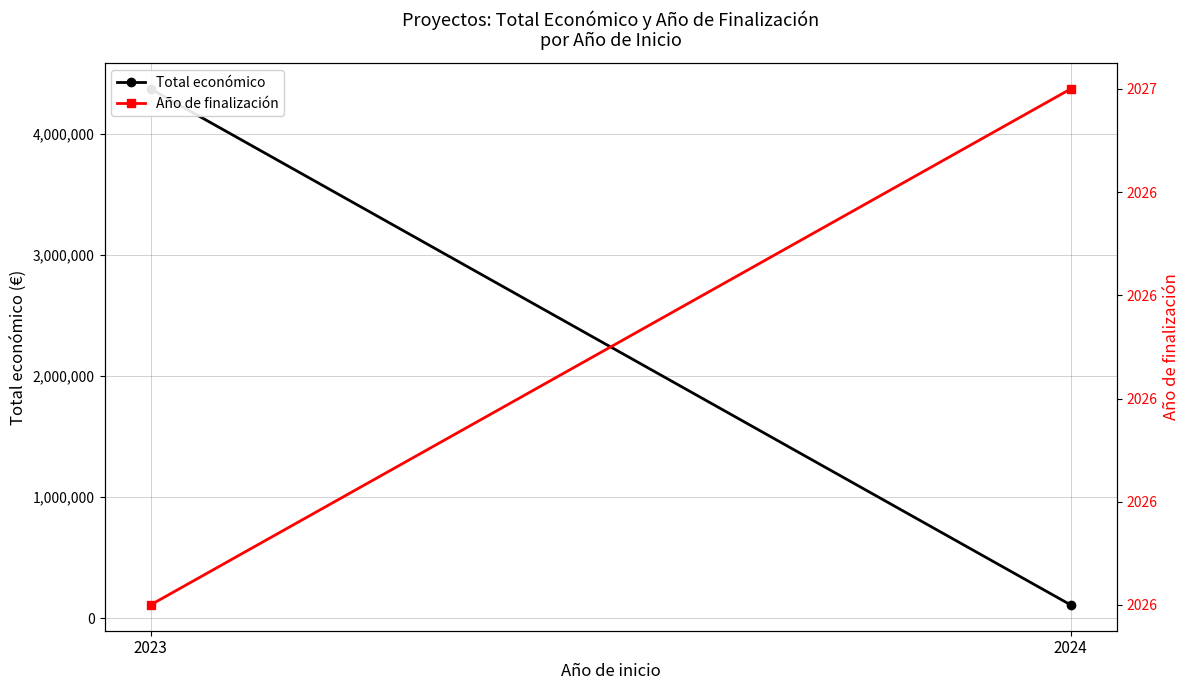

What is the lowest value of the Total económico series?

110168